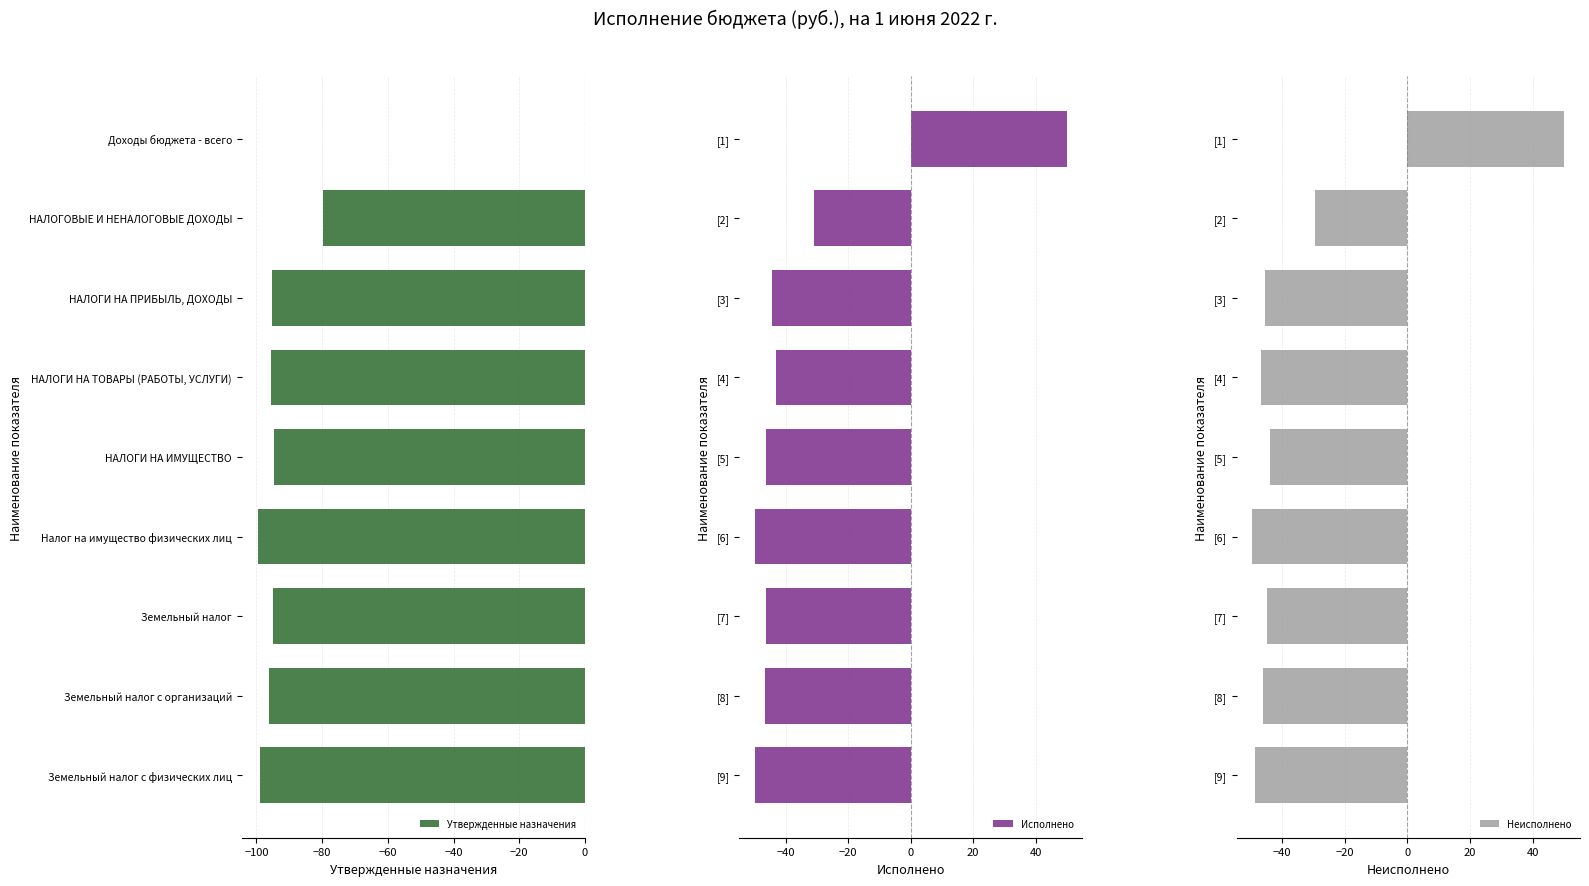

At which label does Утвержденные назначения reach its peak?

Доходы бюджета - всего